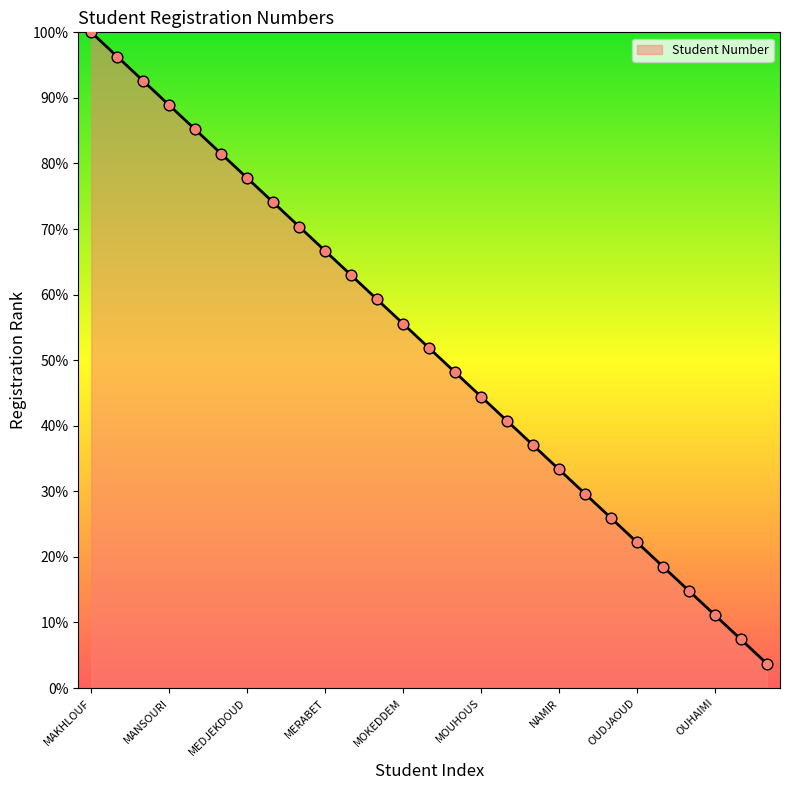

What is the greatest value displayed?

100.0